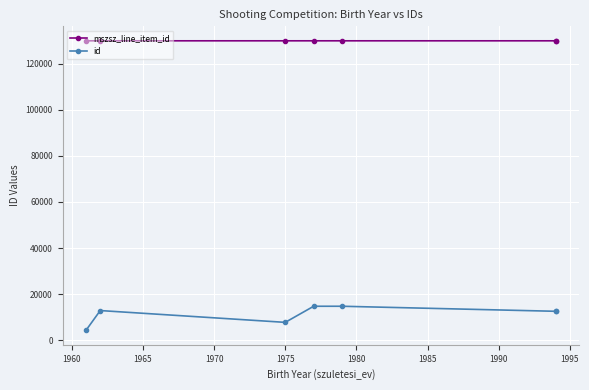

What is the difference between the id values at 1980 and 1970?

2184